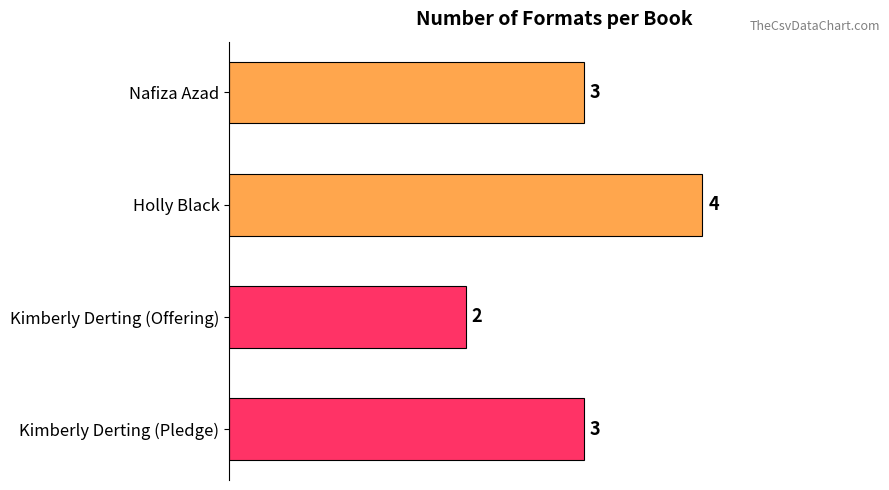

Count the number of categories in the chart.

4